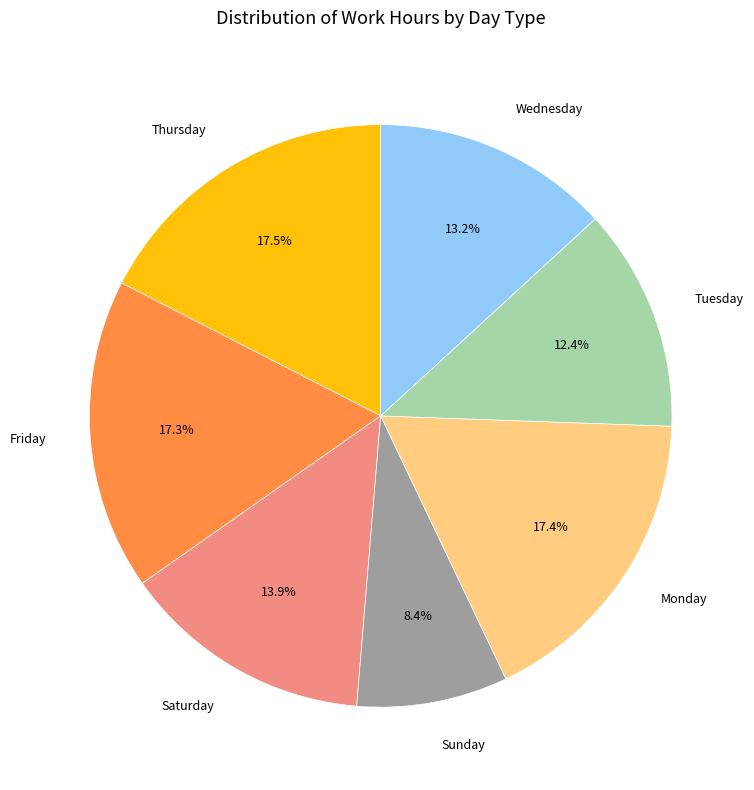

Is the sum of Wednesday and Thursday greater than half?

No